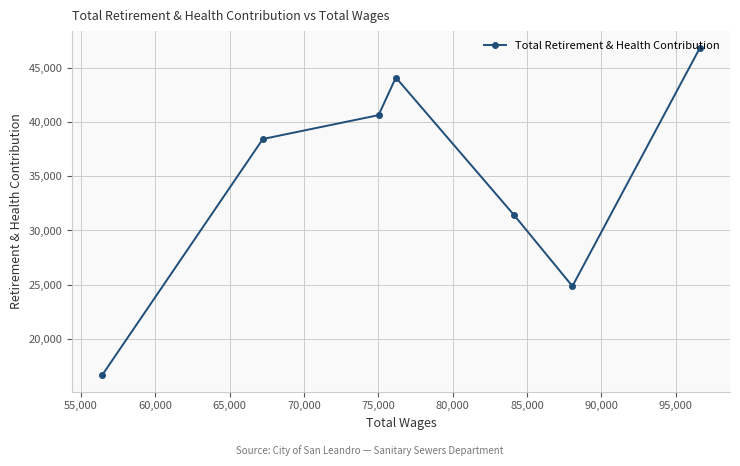

What is the greatest value displayed?

46930